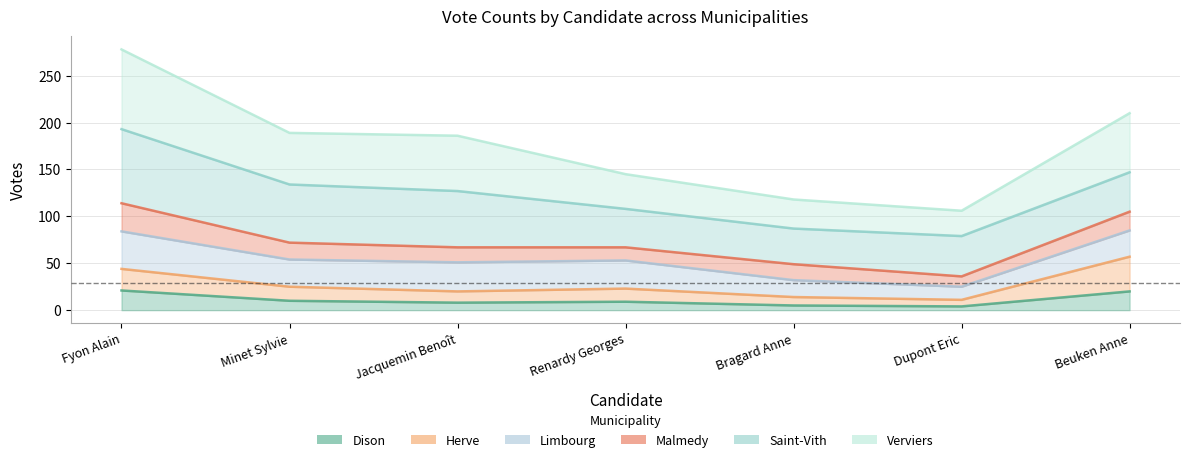

What is the label of the 5th point from the right?

Jacquemin Benoît